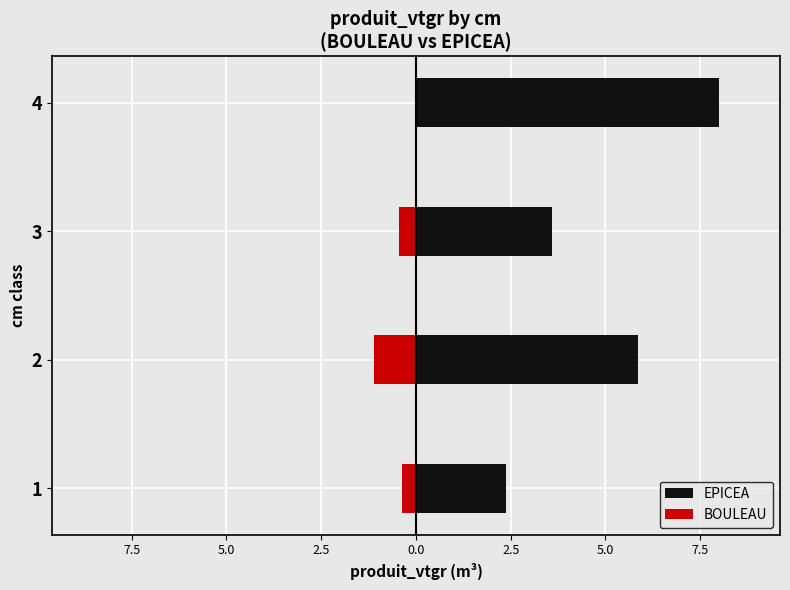

At 1, list the series in order from smallest to largest.

BOULEAU, EPICEA